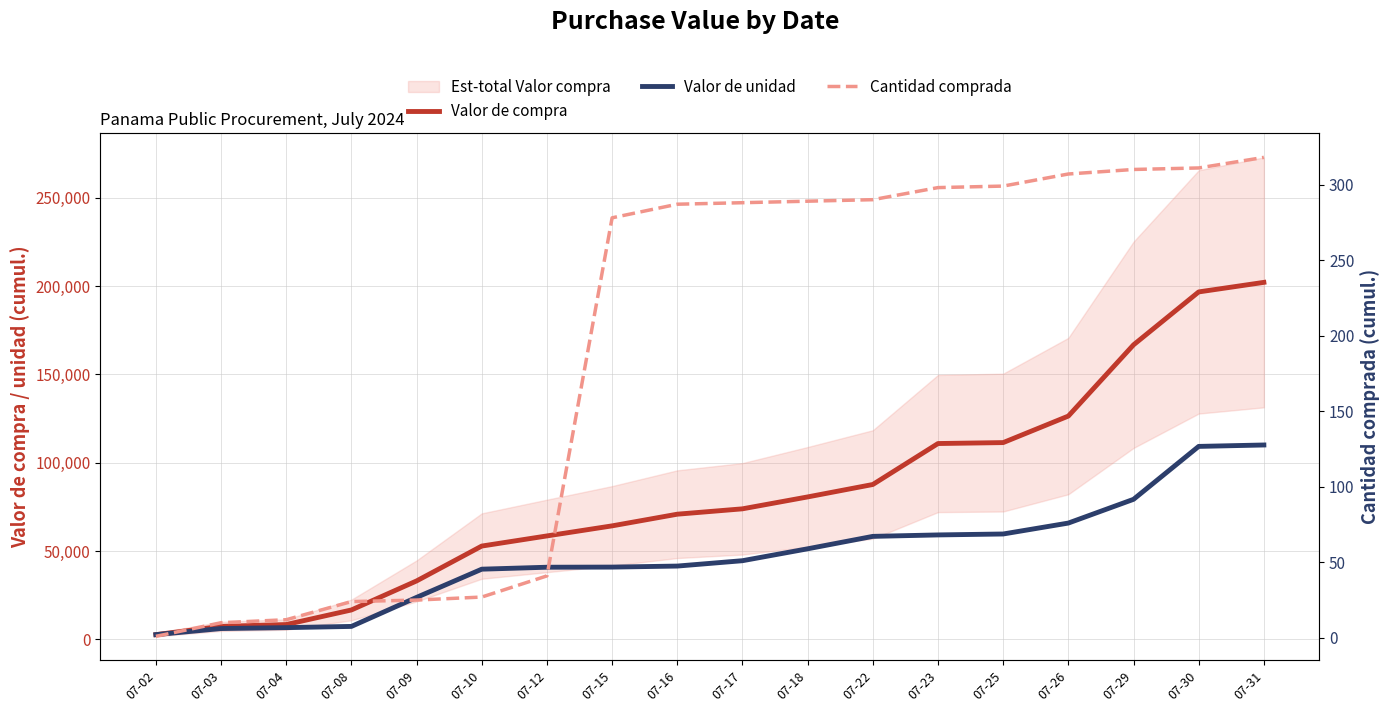

What is the difference between the Valor de compra values at 07-26 and 07-17?

52511.5